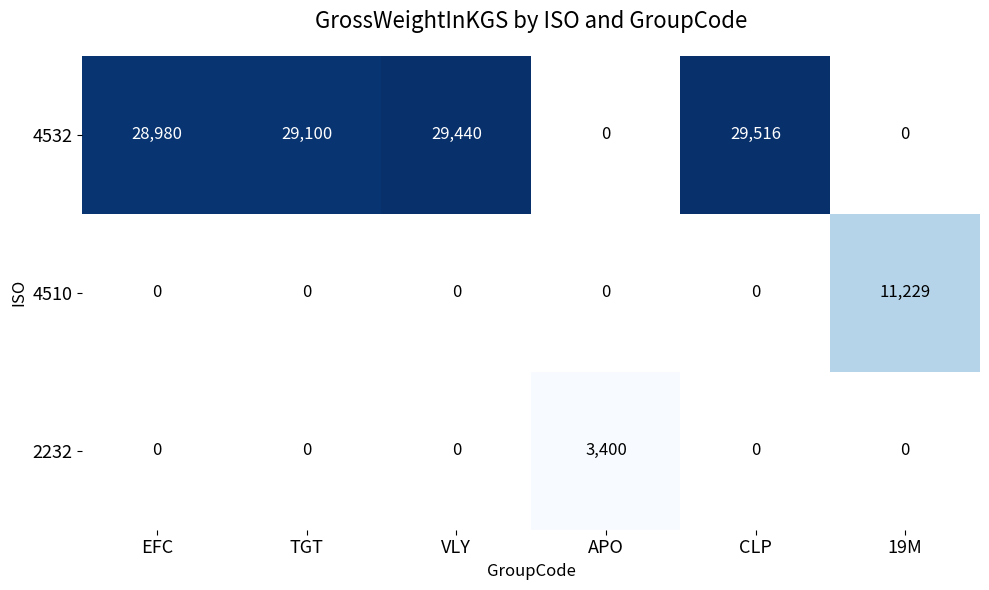

What is the minimum value shown in the chart?

3400.0